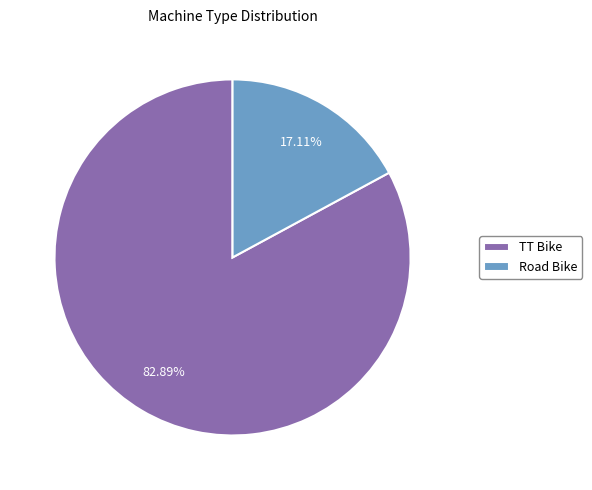

What is the ratio of the value at TT Bike to the value at Road Bike?

4.8